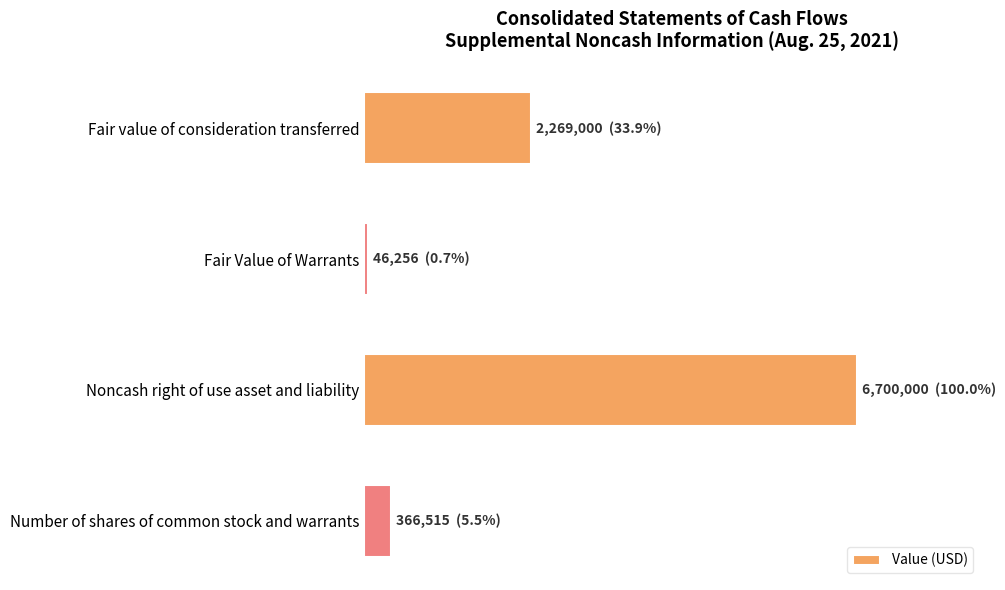

Are the bars horizontal?

Yes